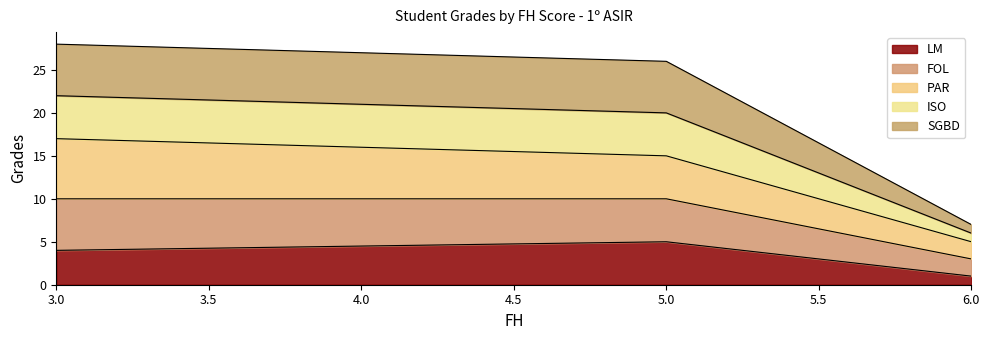

Which category has the highest value in the LM series?

5.0